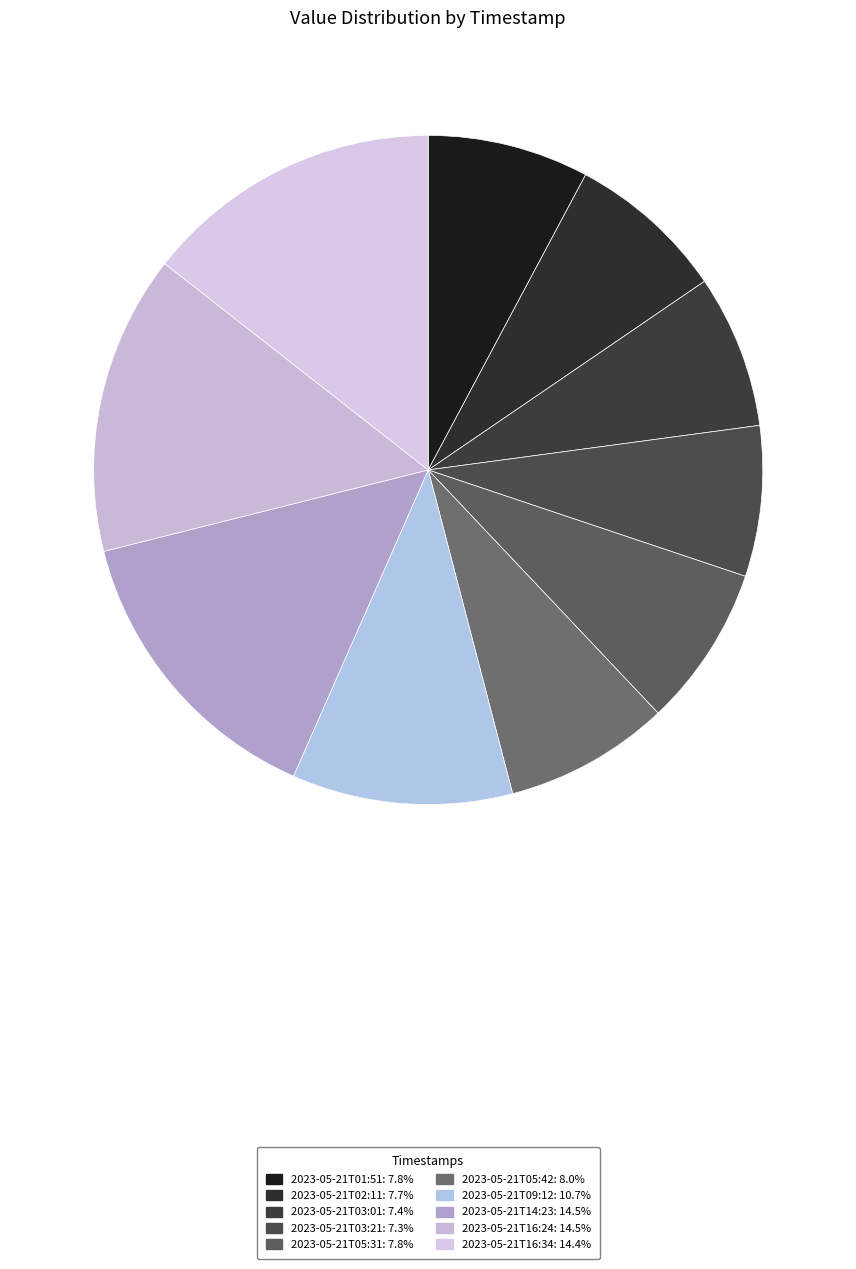

Which category has the biggest portion of the pie?

2023-05-21T14:23